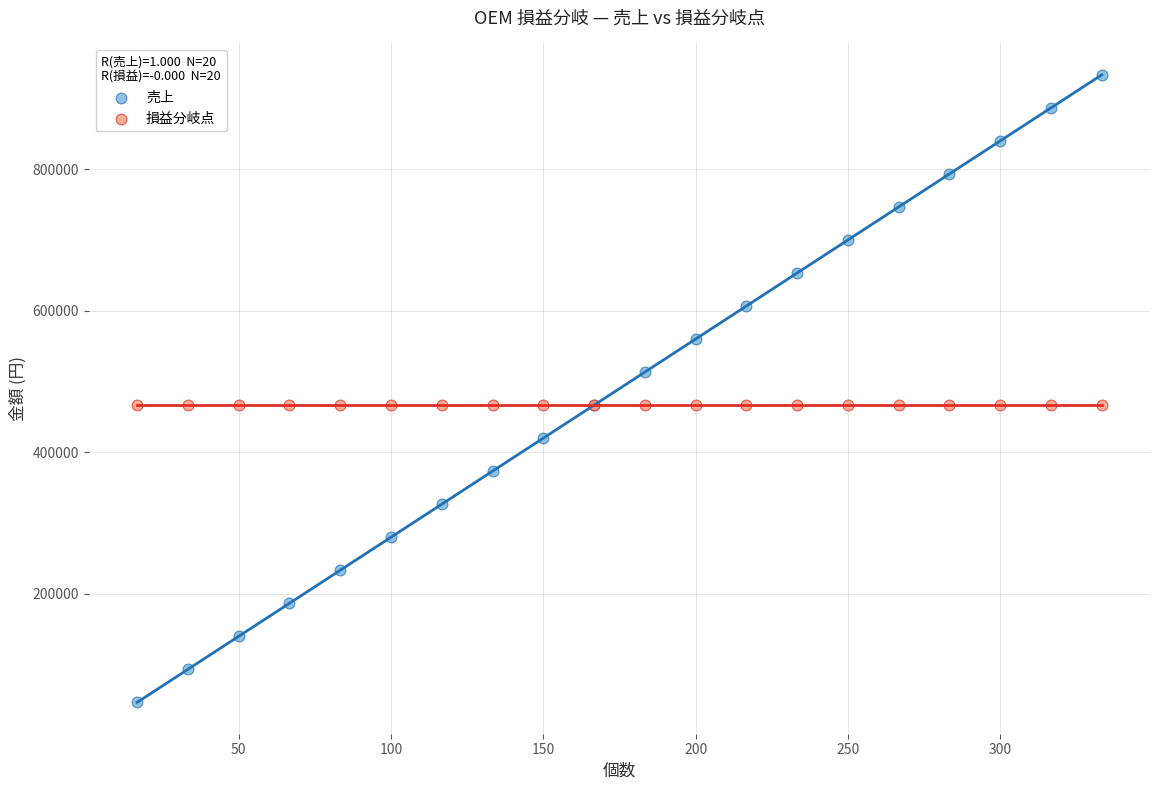

Which series contains the highest Y value?

売上